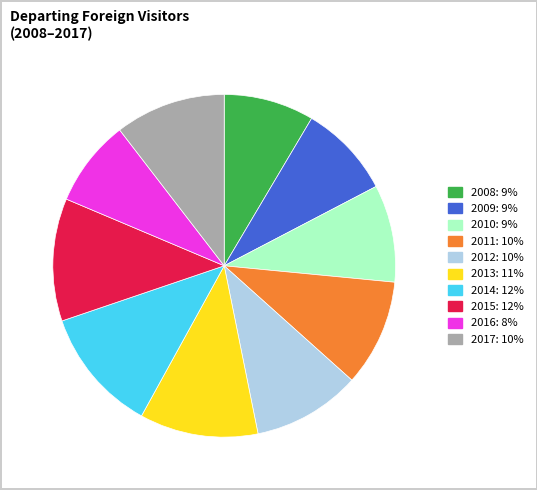

Which has a higher value, 2012 or 2014?

2014